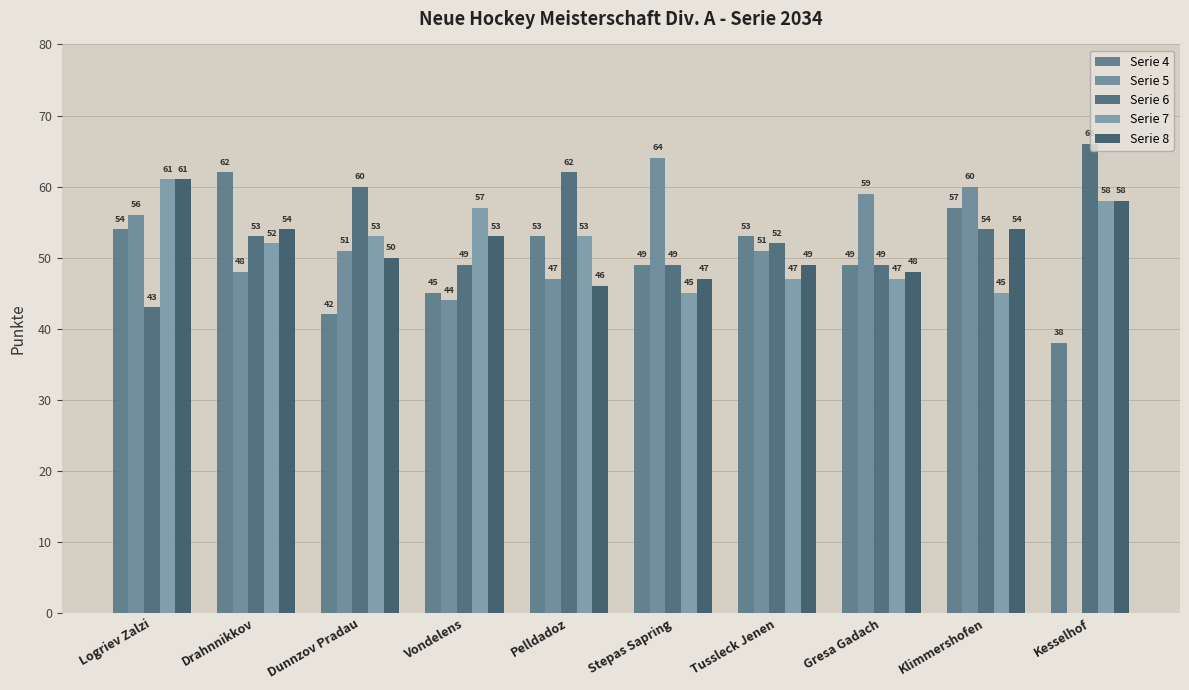

How many data points does each series have?

10